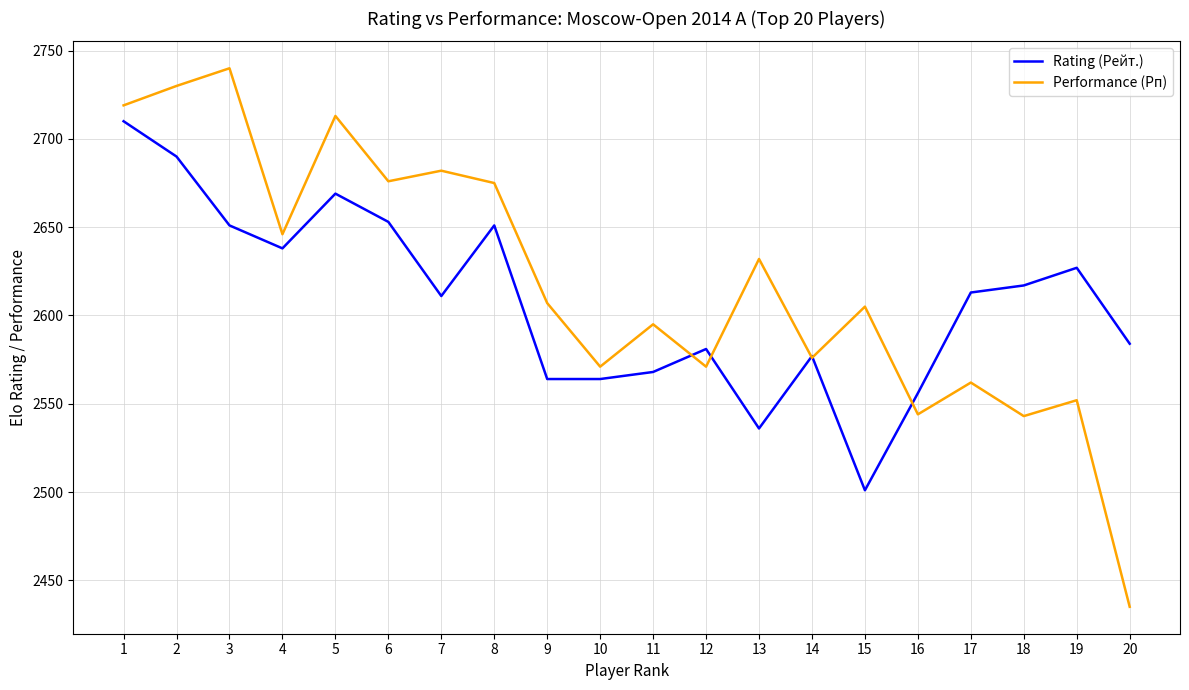

Which series has the largest total across all categories?

Performance (Рп)